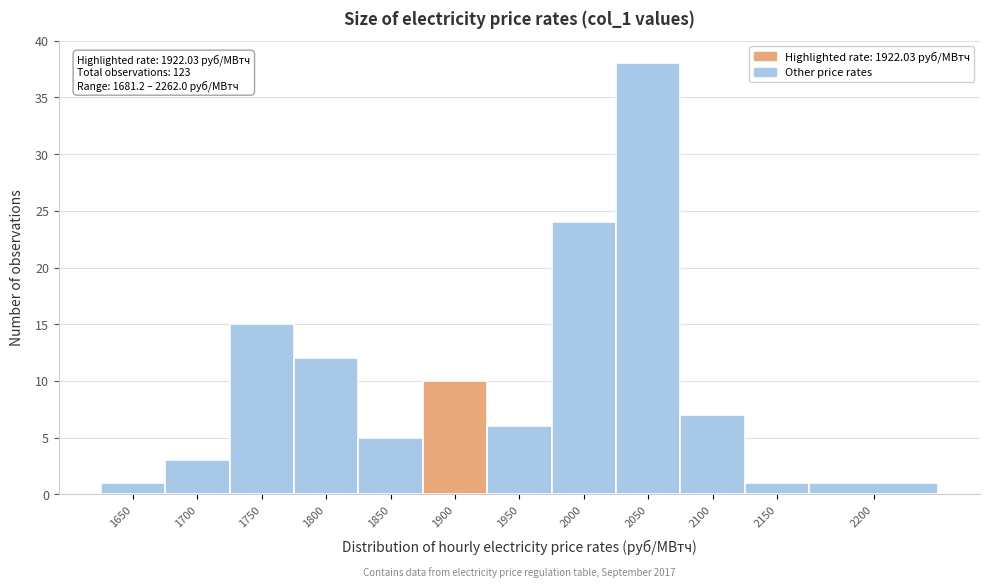

Reading left to right, transcribe all the data shown in this chart.

1	3	15	12	5	10	6	24	38	7	1	1